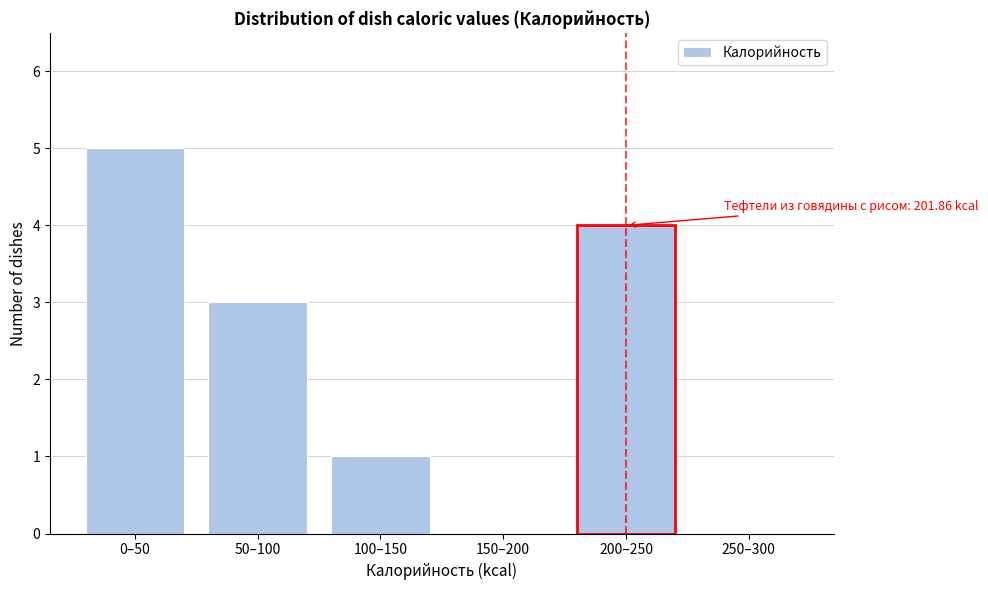

Reading left to right, what are all the values shown in this chart?

0–50=5	50–100=3	100–150=1	150–200=0	200–250=4	250–300=0